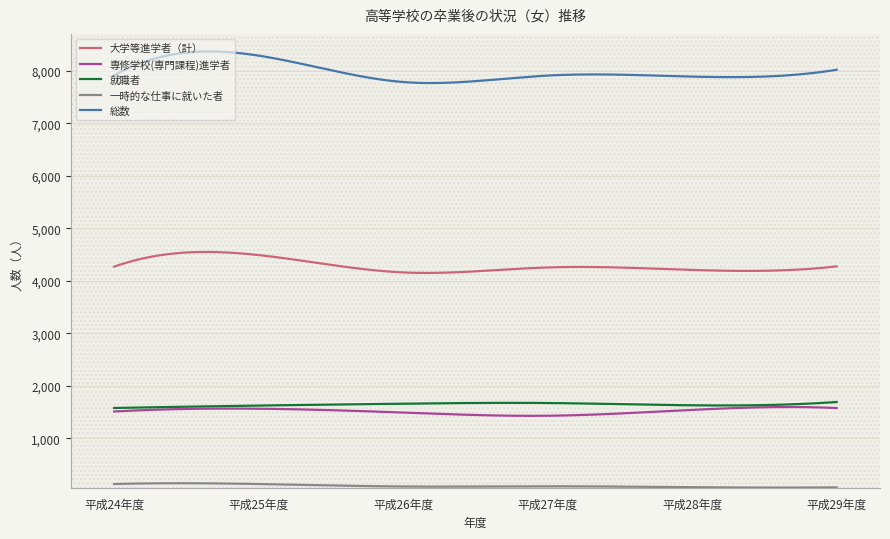

True or false: 総数 and 一時的な仕事に就いた者 cross at least once.

False